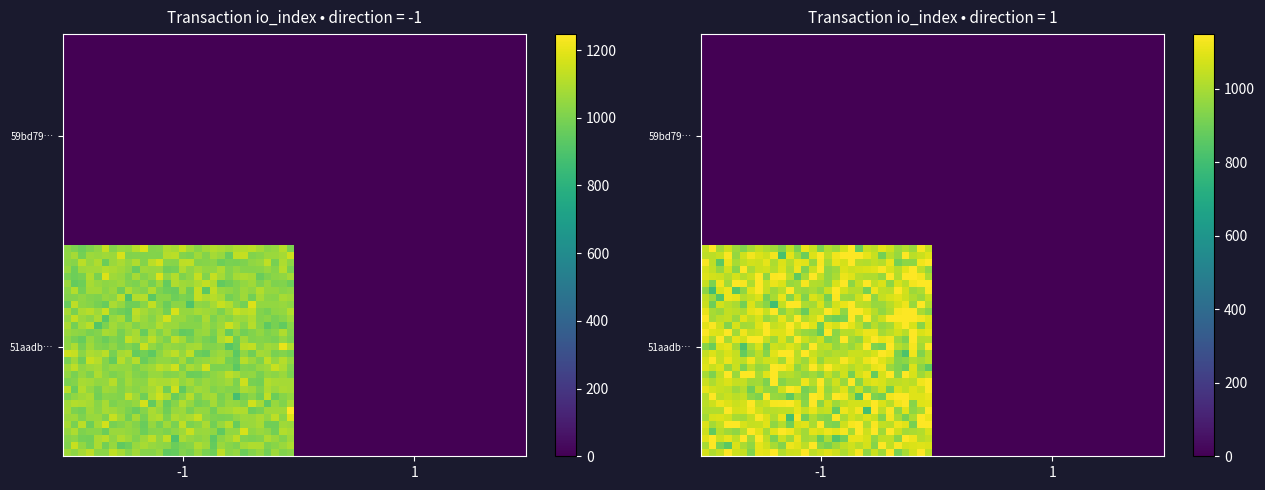

What is the difference between the maximum and minimum values in the 59bd79ec45ed21be359bf52f3ba67f6b62e00e6 series?

1